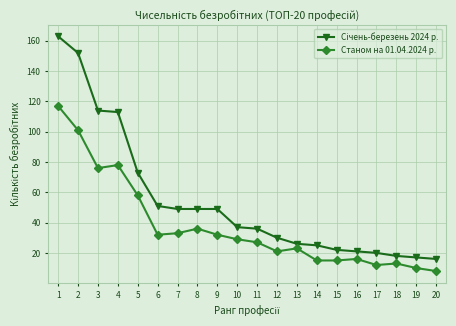

What is the approximate value of Станом на 01.04.2024 р. at 4, to the nearest 5?

80